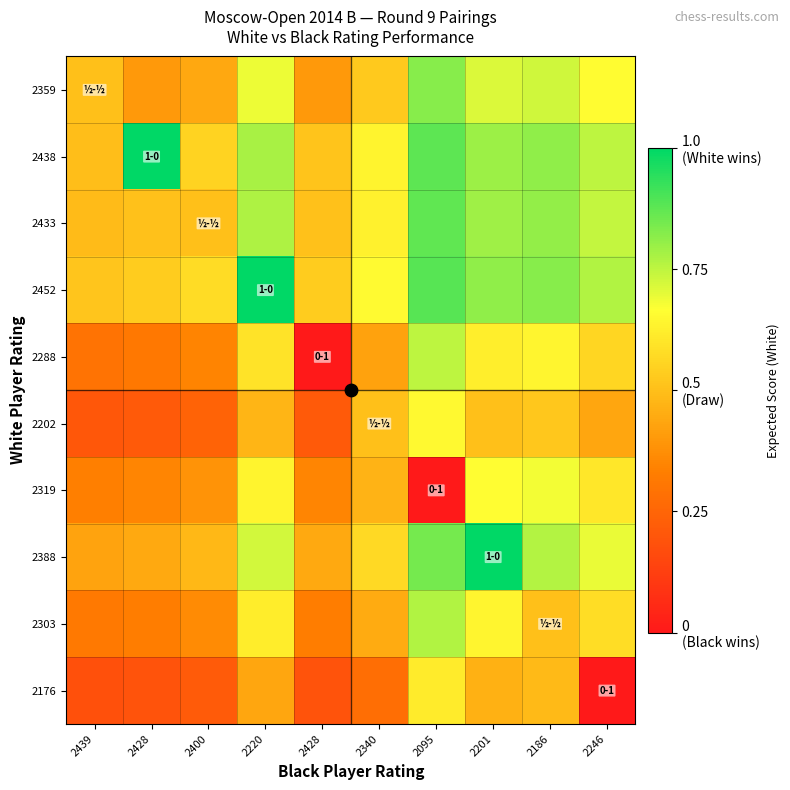

Between 2095 and 2220, which is larger?

2095